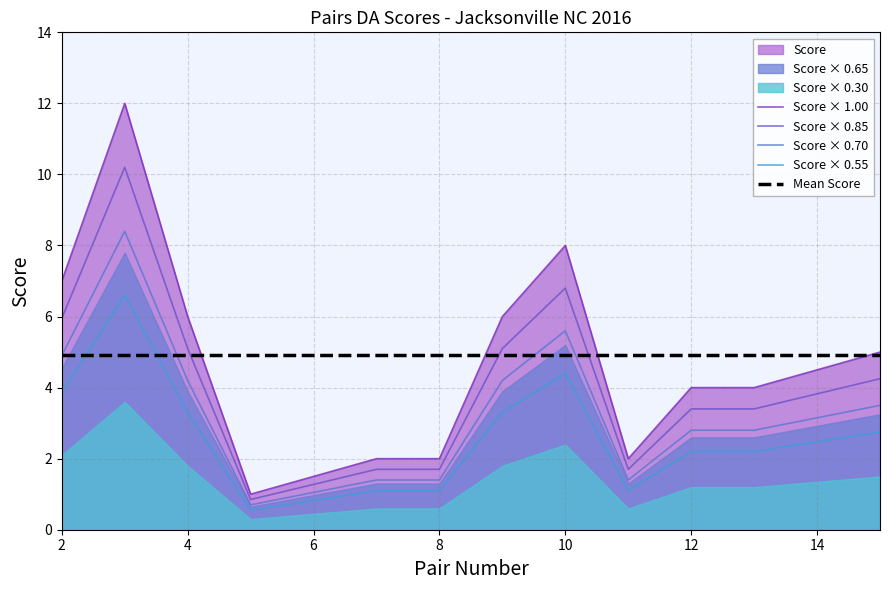

True or false: Mean Score has a value of 4.9 at 12.

True